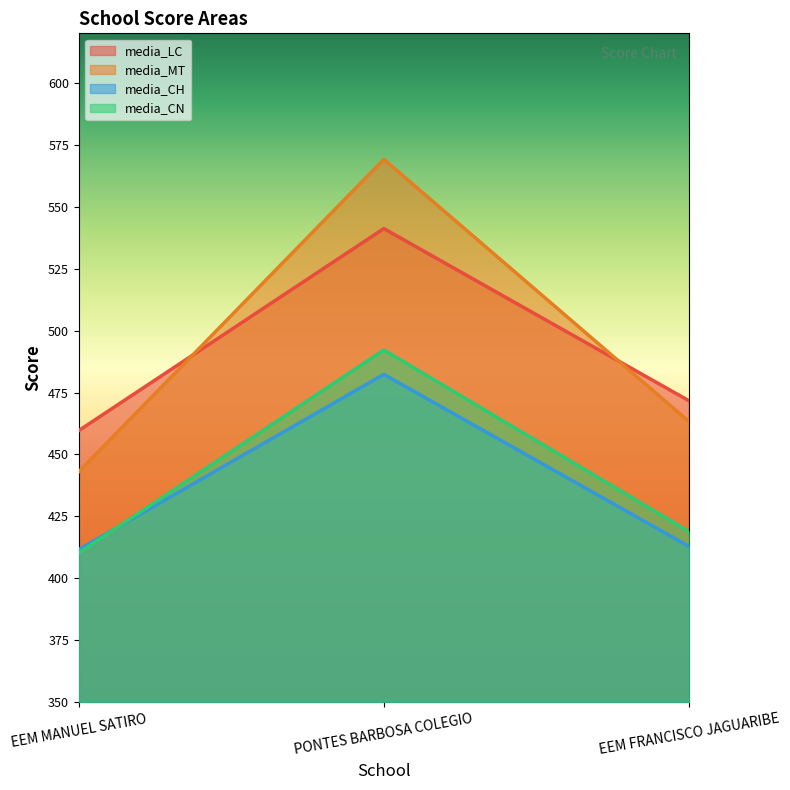

Which category has the highest value in the media_CN series?

PONTES BARBOSA COLEGIO